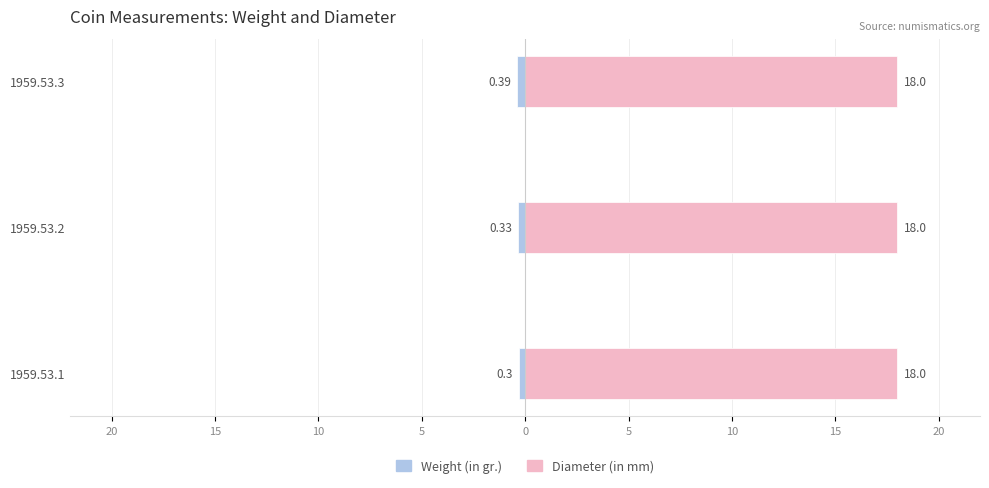

Which series has the largest range (max minus min)?

Weight (in gr.)